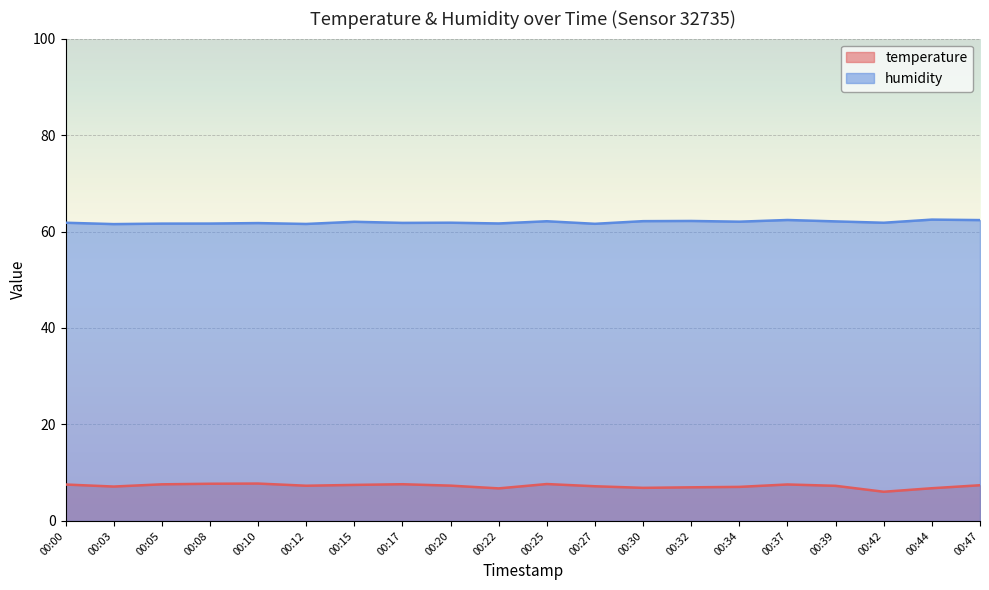

True or false: temperature has more than 2 points higher than both neighbors.

True